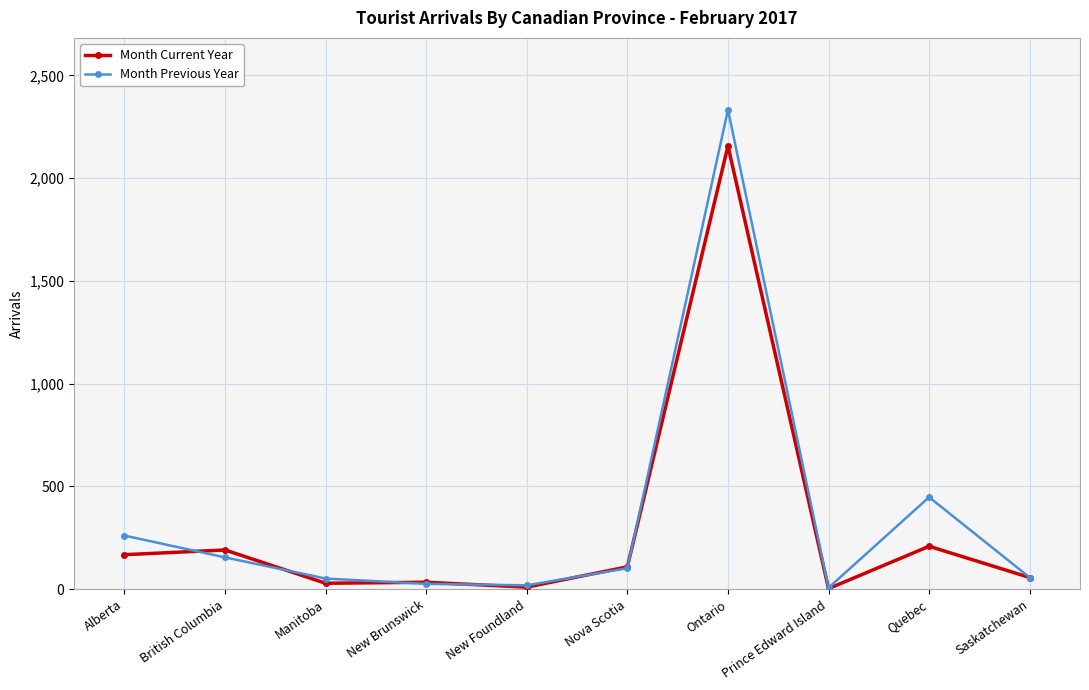

What is the label of the 10th point from the left?

Saskatchewan